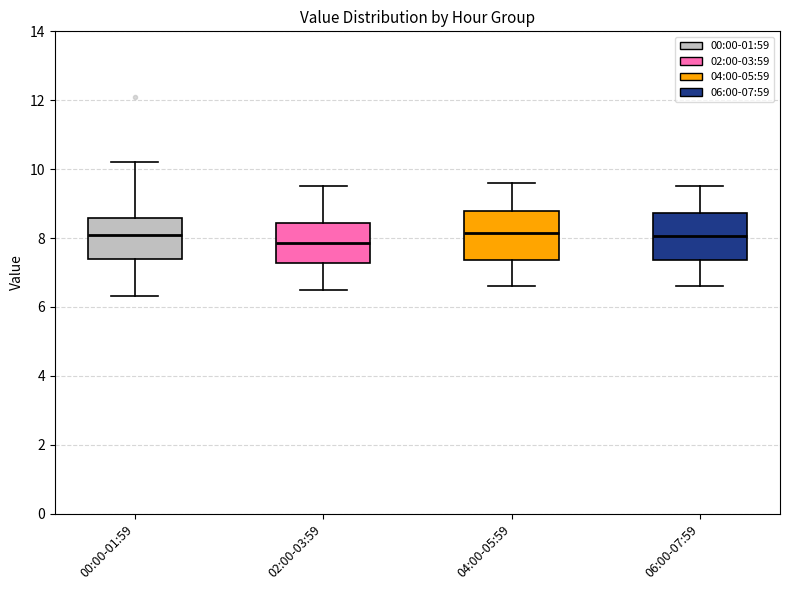

Where does the median line of the box for 00:00-01:59 sit on the y-axis? The values are not printed on the chart, so give them approximately, as read against the axis.

8.2